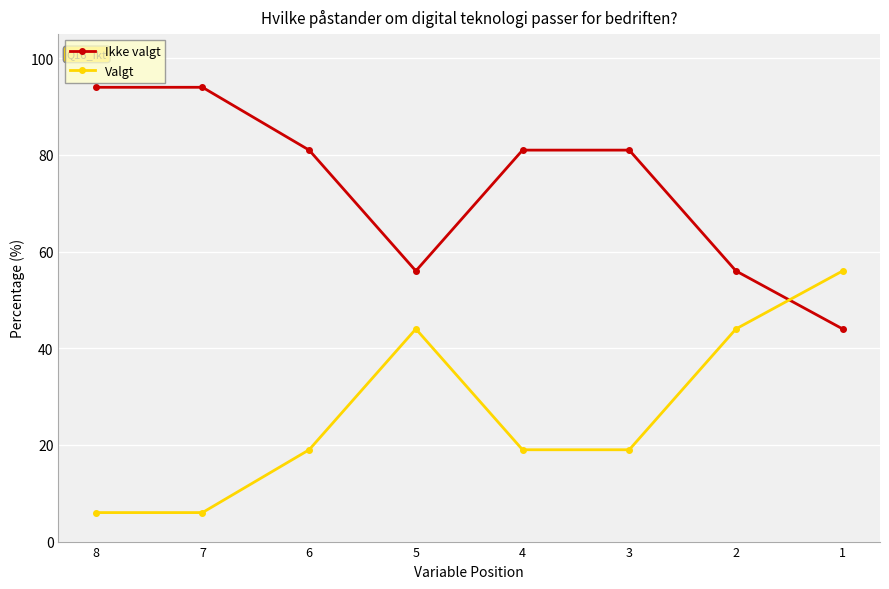

What value does the Ikke valgt series have at 5, to the nearest 5?

55